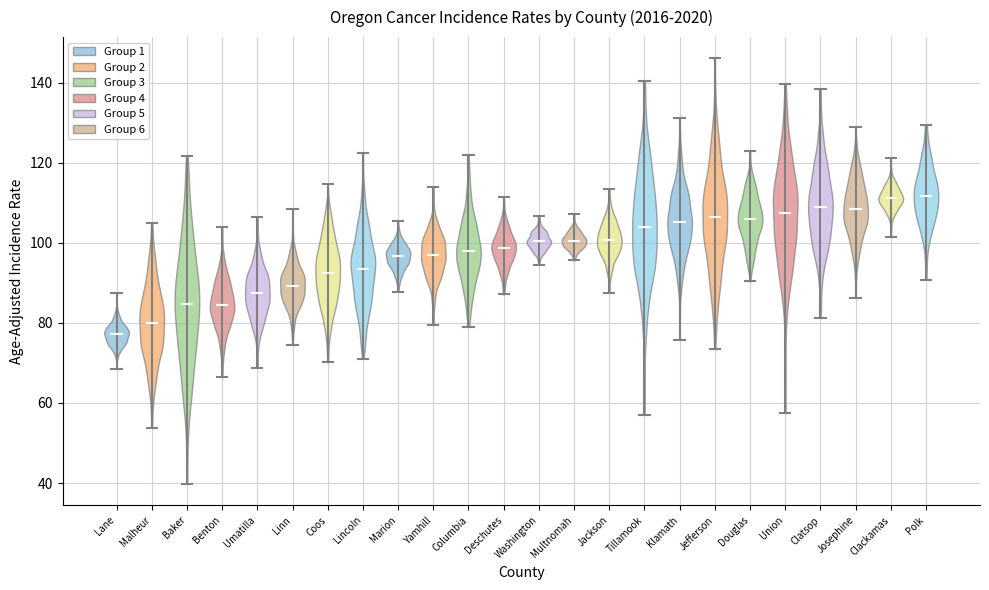

Reading left to right, read every violin against the y-axis: where its median line is, and the lowest and highest points it reaches. The values are not printed on the chart, so give them approximately, as read against the axis.

Lane: median line 78, lowest point 68, highest point 88
Malheur: median line 80, lowest point 54, highest point 104
Baker: median line 84, lowest point 40, highest point 122
Benton: median line 84, lowest point 66, highest point 104
Umatilla: median line 88, lowest point 68, highest point 106
Linn: median line 90, lowest point 74, highest point 108
Coos: median line 92, lowest point 70, highest point 114
Lincoln: median line 94, lowest point 72, highest point 122
Marion: median line 96, lowest point 88, highest point 106
Yamhill: median line 96, lowest point 80, highest point 114
Columbia: median line 98, lowest point 80, highest point 122
Deschutes: median line 98, lowest point 88, highest point 112
Washington: median line 100, lowest point 94, highest point 106
Multnomah: median line 100, lowest point 96, highest point 108
Jackson: median line 100, lowest point 88, highest point 114
Tillamook: median line 104, lowest point 56, highest point 140
Klamath: median line 106, lowest point 76, highest point 132
Jefferson: median line 106, lowest point 74, highest point 146
Douglas: median line 106, lowest point 90, highest point 122
Union: median line 108, lowest point 58, highest point 140
Clatsop: median line 108, lowest point 82, highest point 138
Josephine: median line 108, lowest point 86, highest point 128
Clackamas: median line 112, lowest point 102, highest point 122
Polk: median line 112, lowest point 90, highest point 130